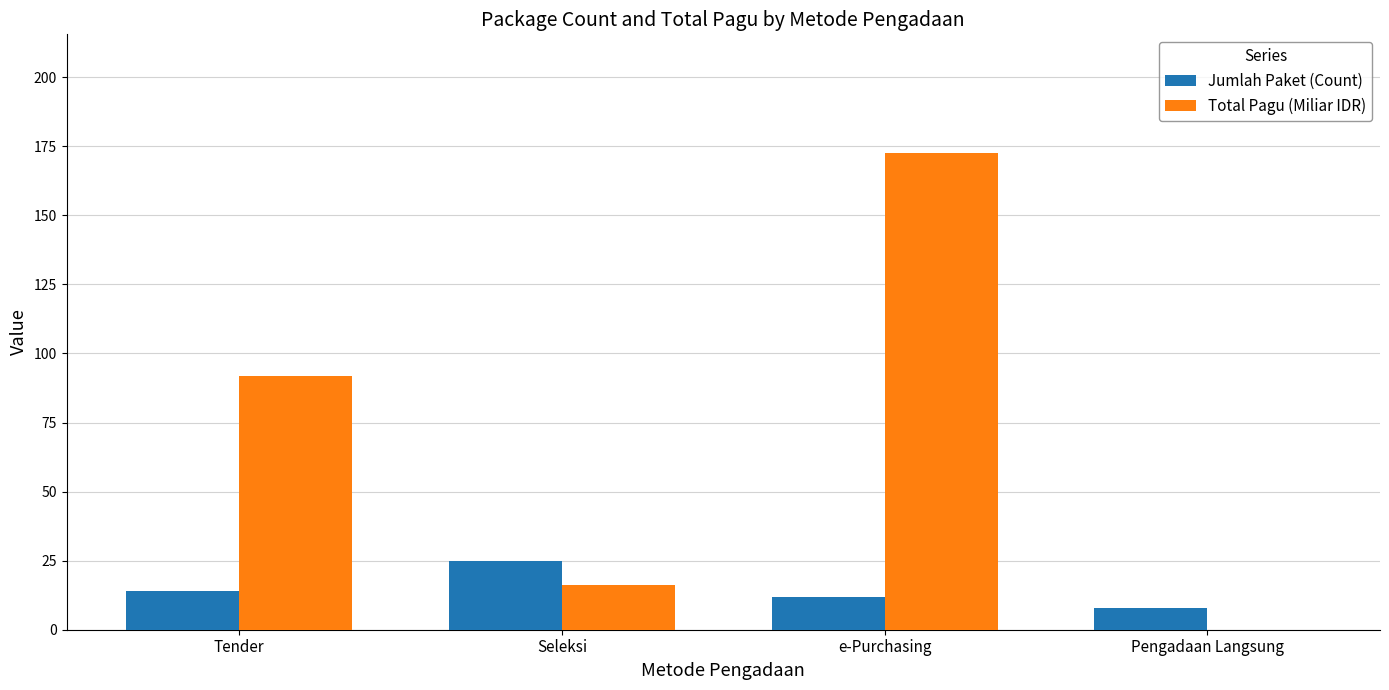

At which category does the chart reach its peak across all series?

e-Purchasing